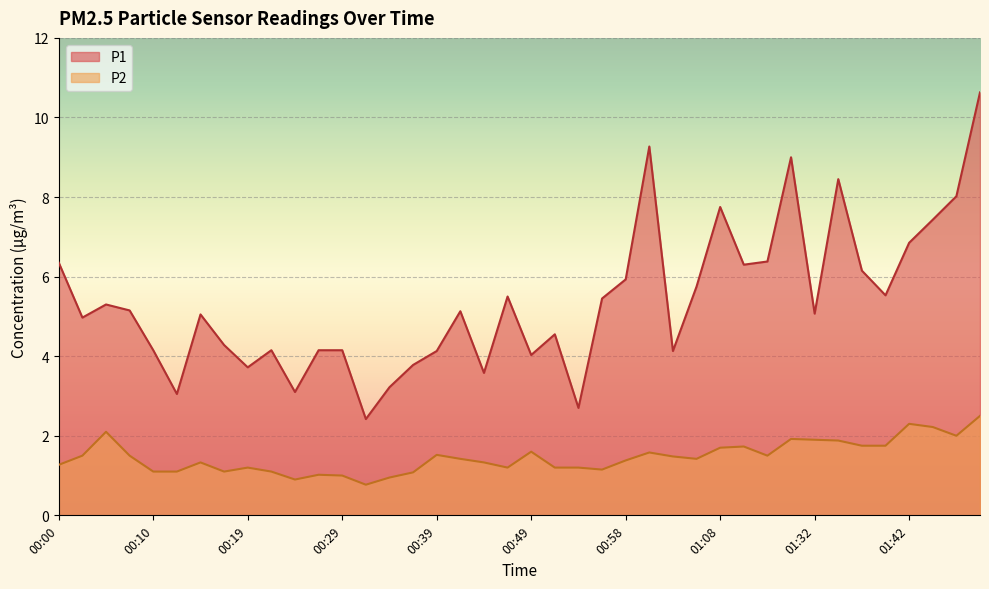

The P1 series shows 4.1 at 00:39. True or false?

True